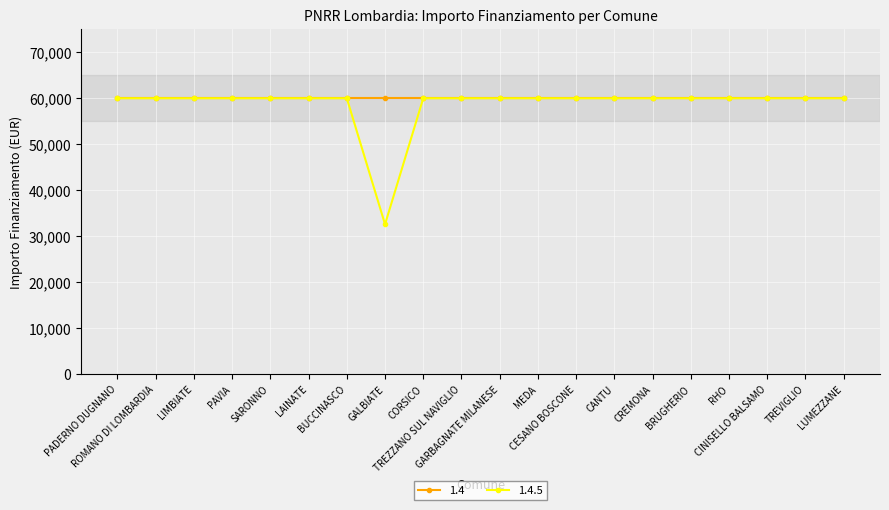

What is the greatest value displayed?

59966